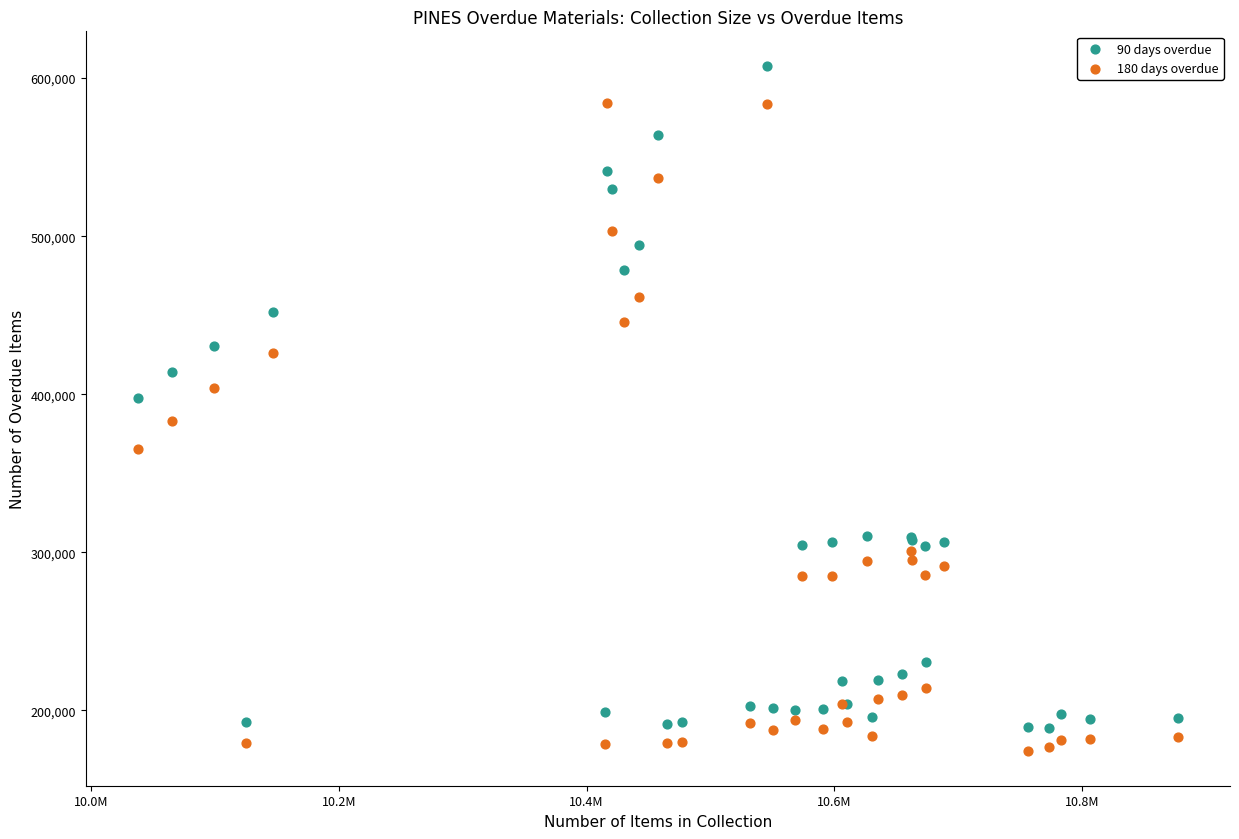

Which series contains the lowest Y value?

180 days overdue